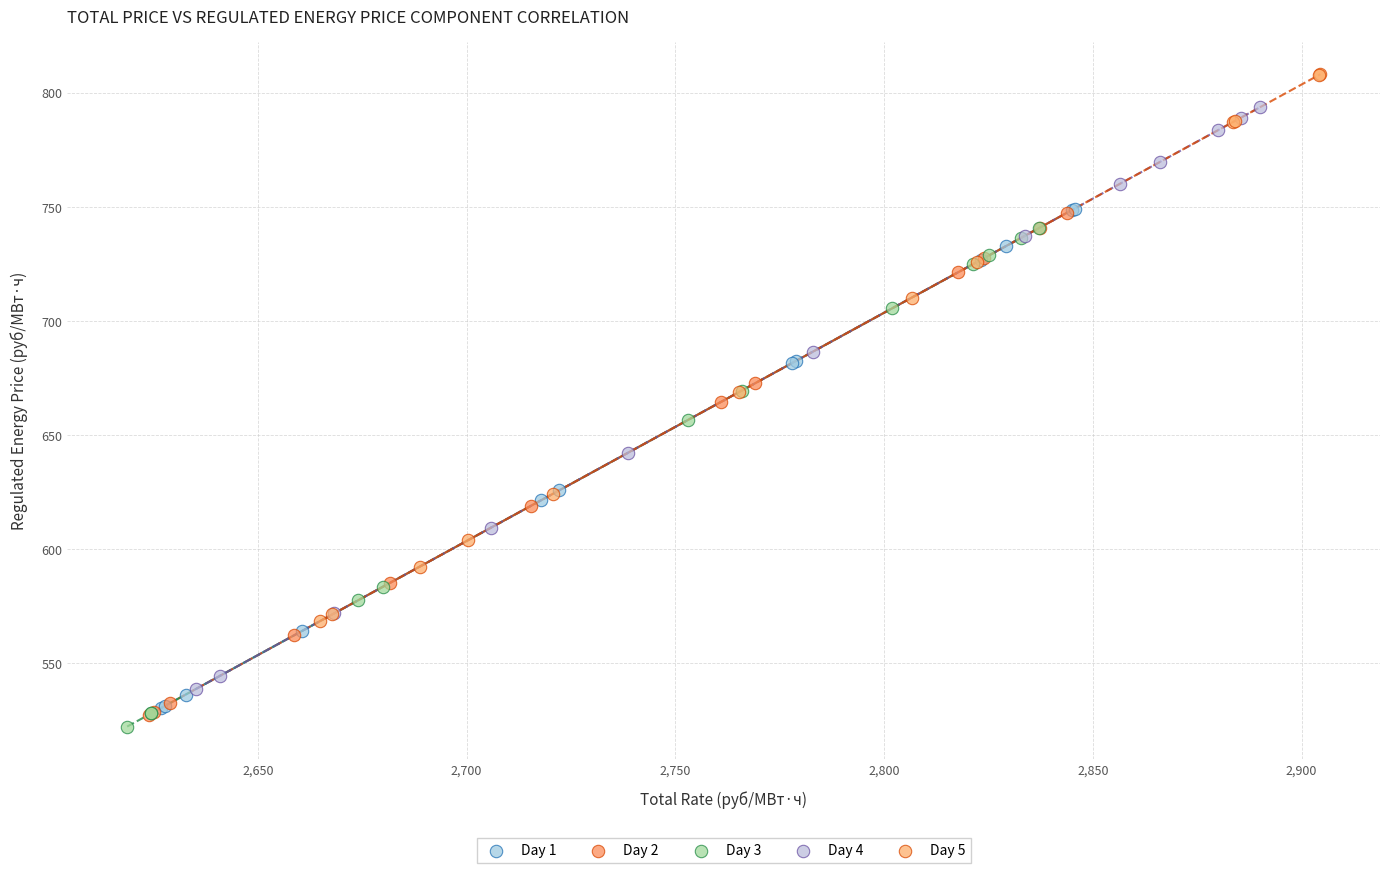

Which series has the widest spread of Y values?

Day 4